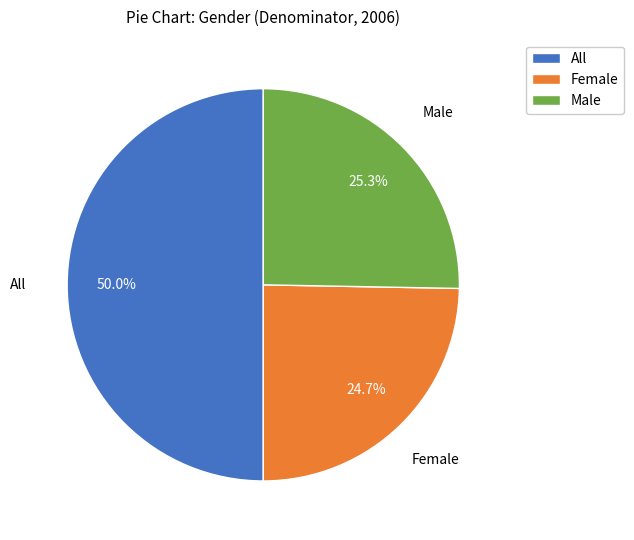

To the nearest percent, what portion does Female represent?

25%